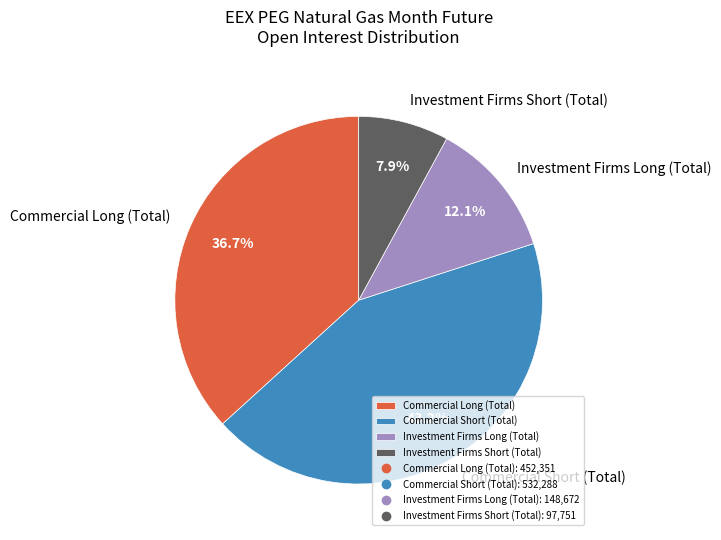

Approximately how many times larger is the value at Commercial Short (Total) compared to Commercial Long (Total)?

1.2